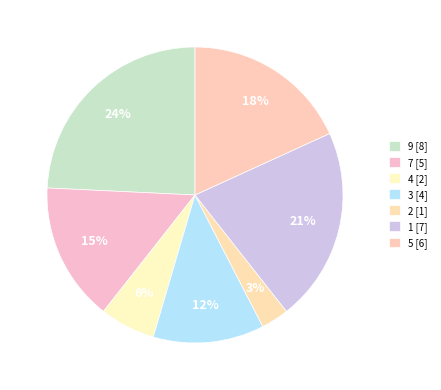

Is 1 the majority of the pie?

No